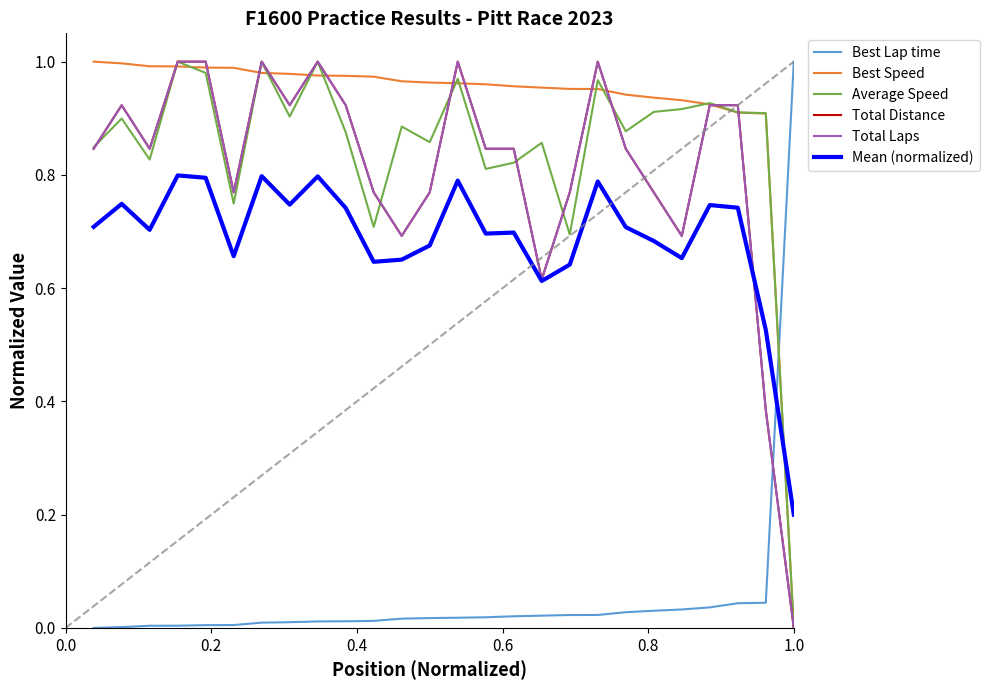

Which series has the largest total across all categories?

Best Speed